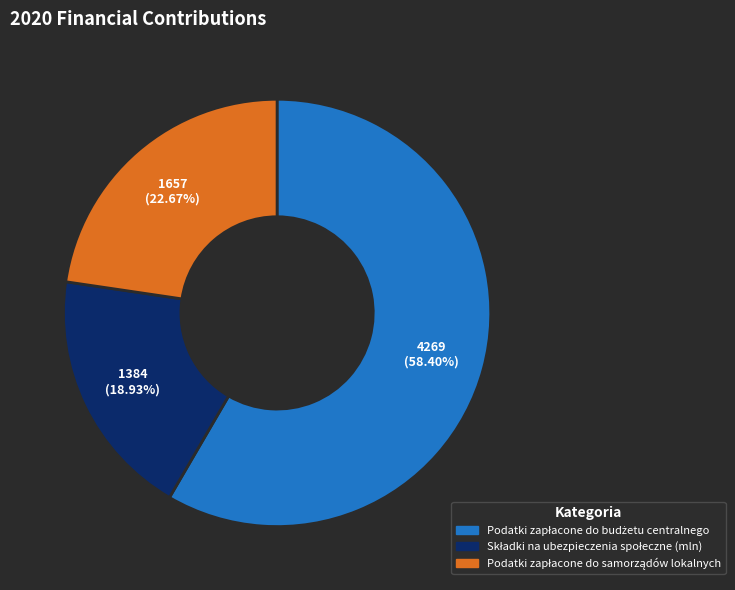

Does any single category account for the majority?

Yes